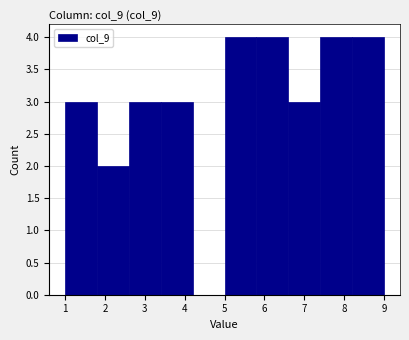

Reading left to right, transcribe this chart: for each bar, give the range it covers on the x-axis and its height. The values are not printed on the chart, so give them approximately, as read against the axis.

1.0 to 1.8: 3
1.8 to 2.6: 2
2.6 to 3.4: 3
3.4 to 4.2: 3
4.2 to 5.0: 0
5.0 to 5.8: 4
5.8 to 6.6: 4
6.6 to 7.4: 3
7.4 to 8.2: 4
8.2 to 9.0: 4